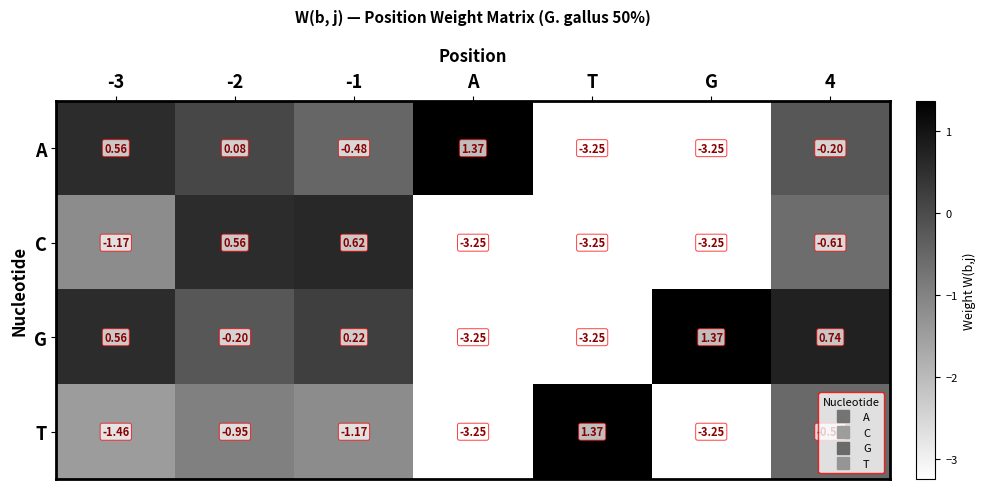

Which category has the highest value in the G series?

G